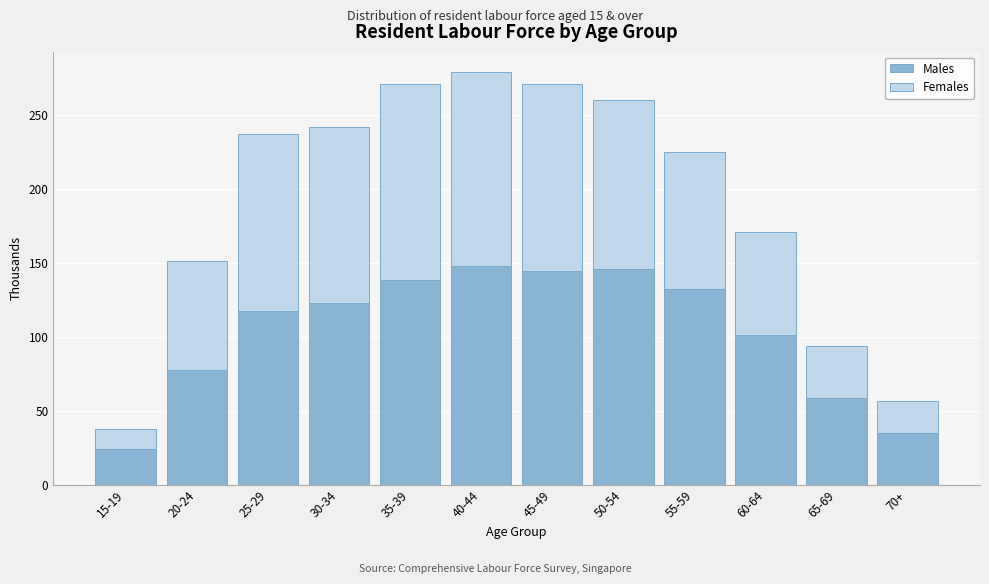

Reading right to left, what are the values for Males?

70+=35.2	65-69=58.4	60-64=101.0	55-59=132.0	50-54=145.6	45-49=144.2	40-44=147.4	35-39=138.4	30-34=122.6	25-29=117.6	20-24=77.3	15-19=23.9